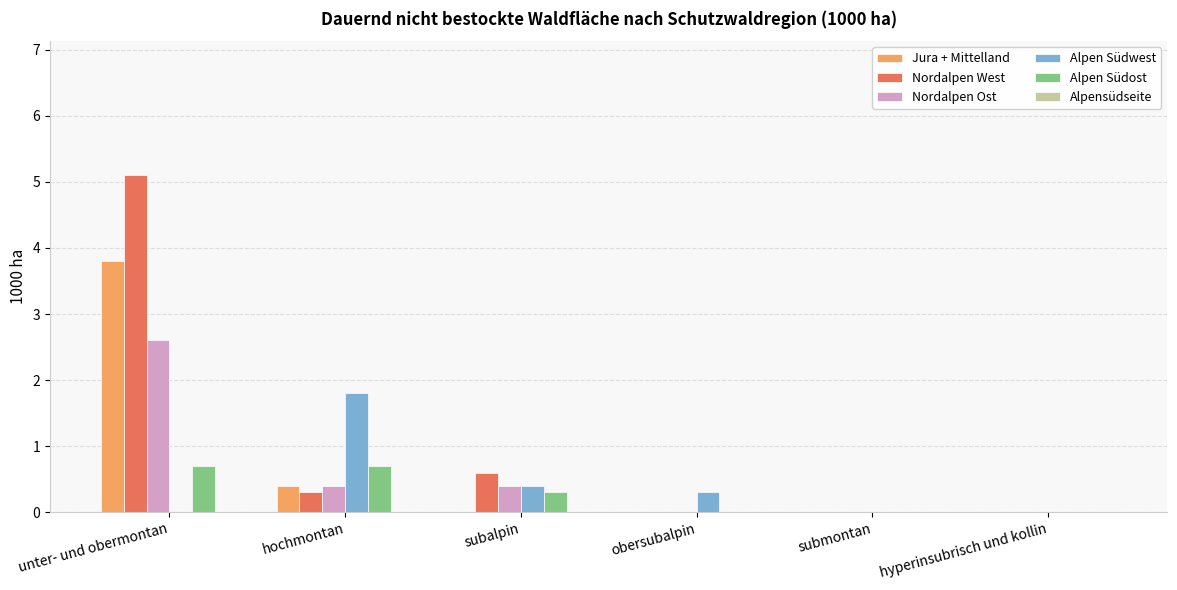

True or false: Nordalpen Ost has a value of 0.4 at subalpin.

True